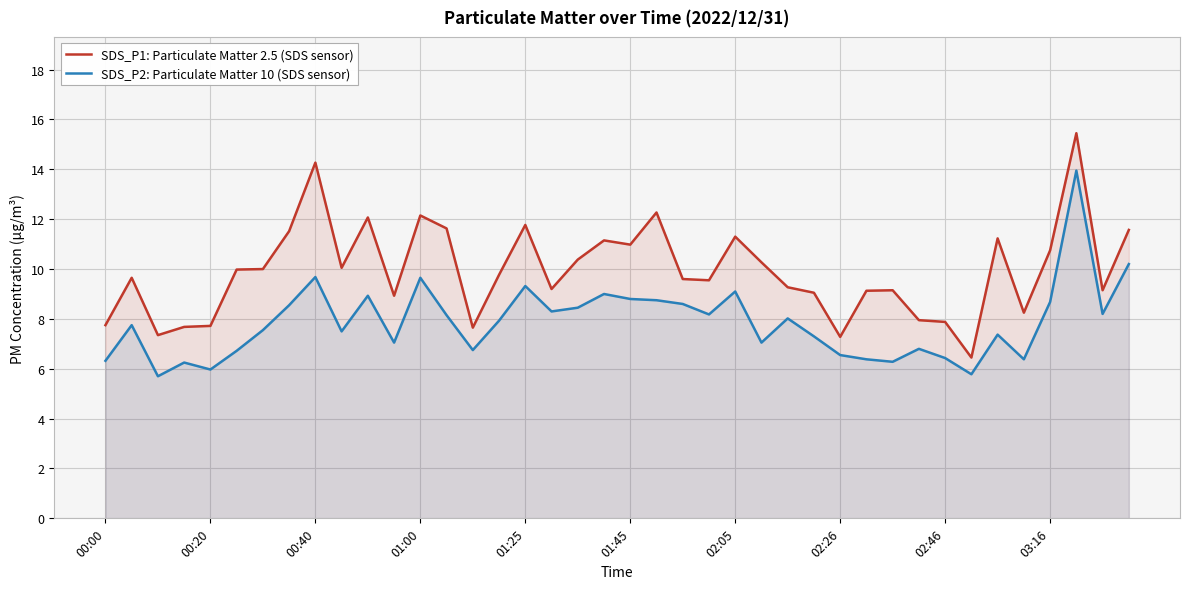

At how many categories does at least one series exceed 10?

17